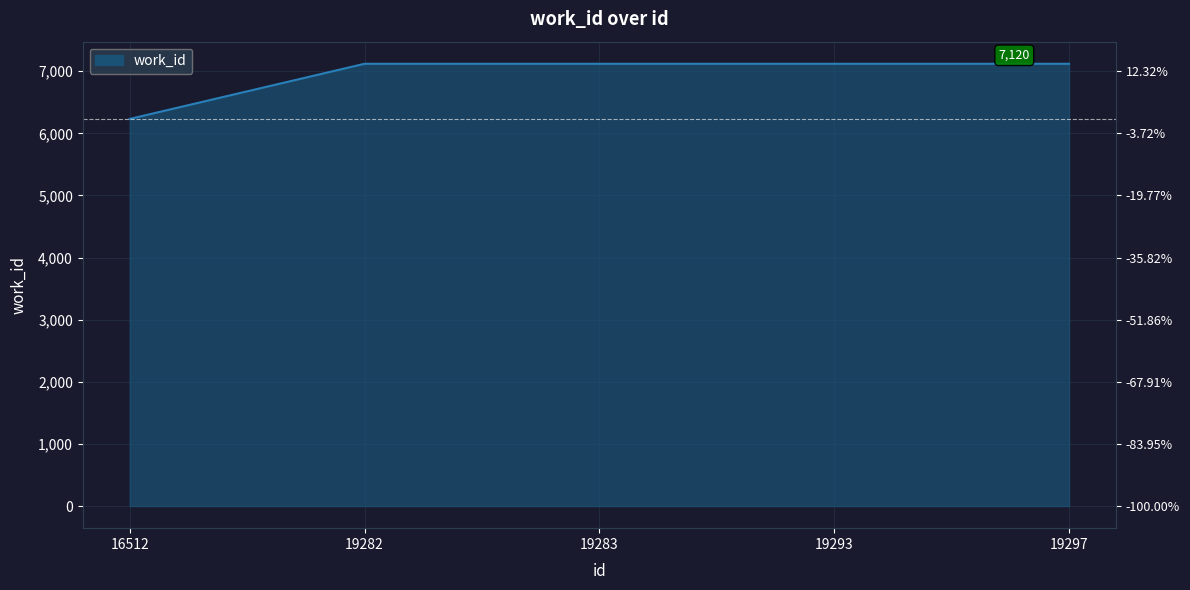

Between 19297 and 19283, which is larger?

19297